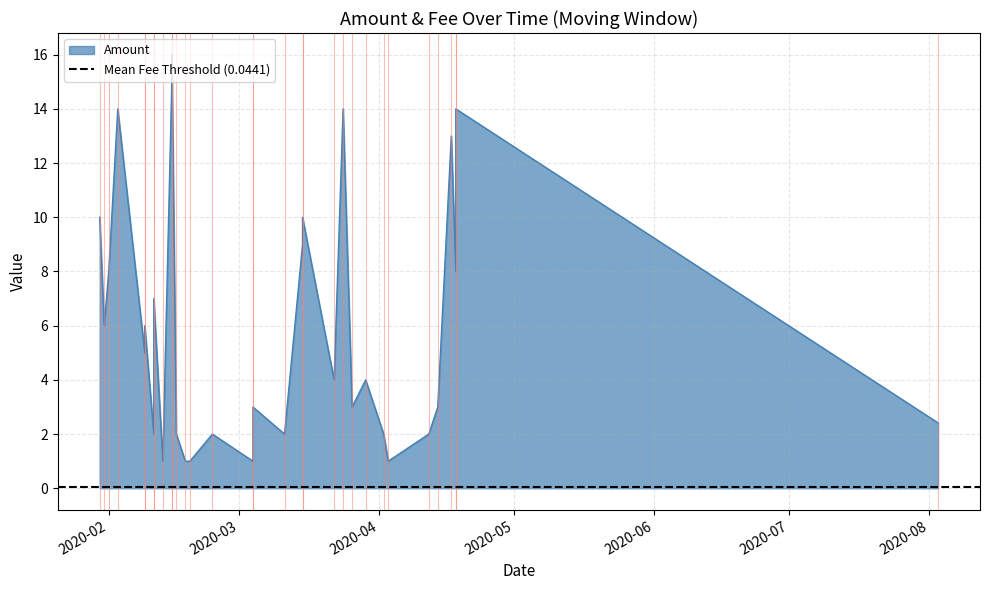

What is the value of the Amount point at the 20th from the left?

1.0